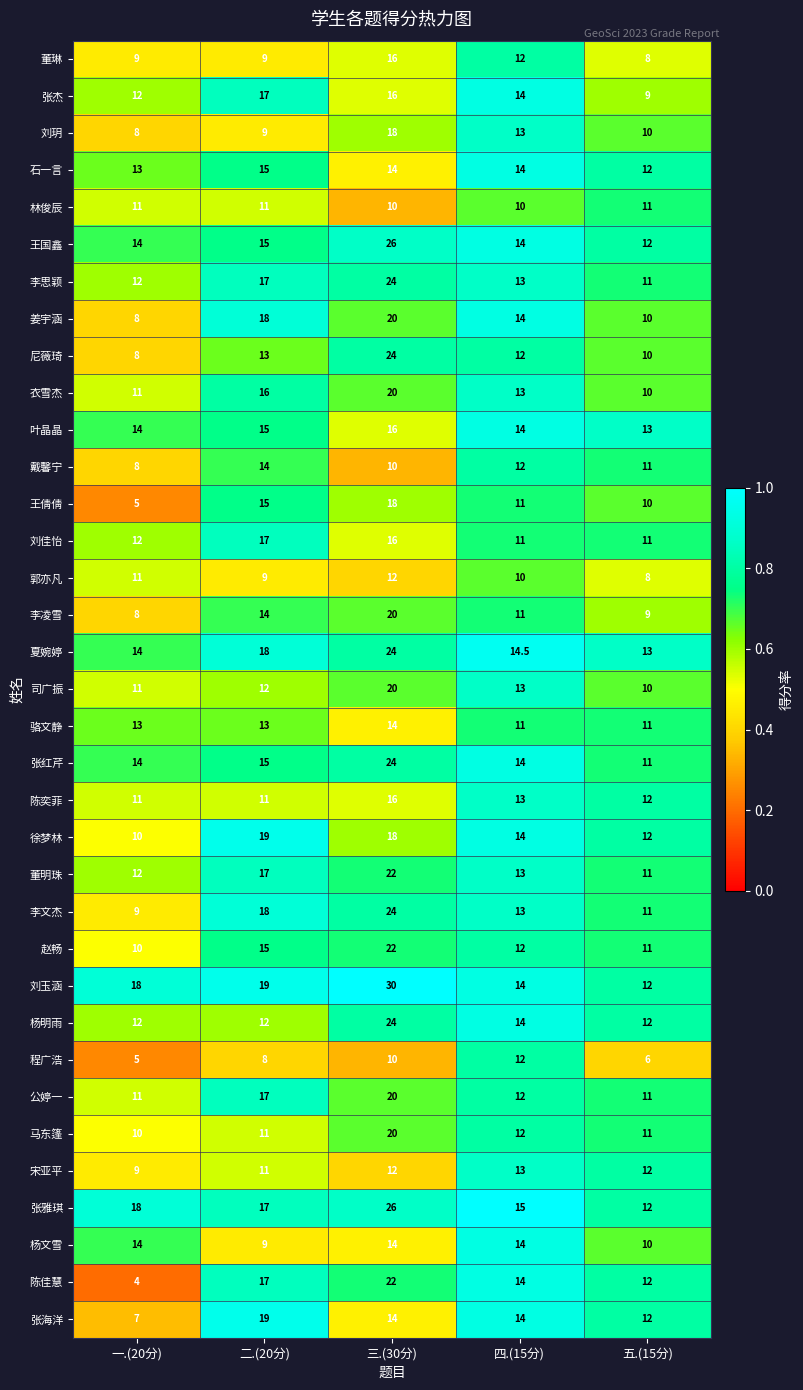

What is the average value of the 董琳 series?

10.8